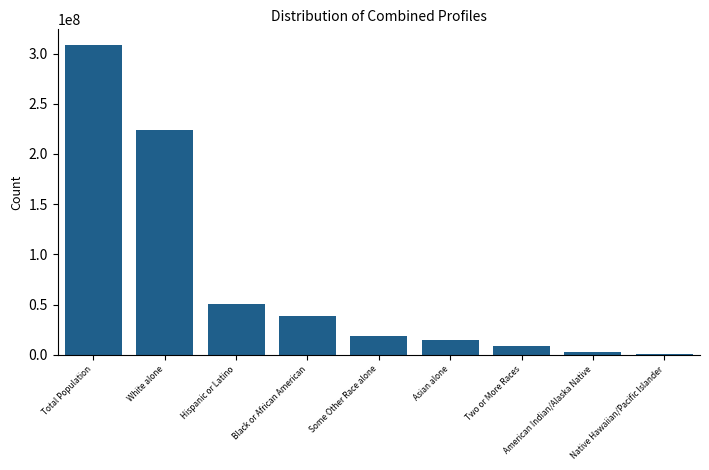

What is the change in value from White alone to Asian alone?

-208879013